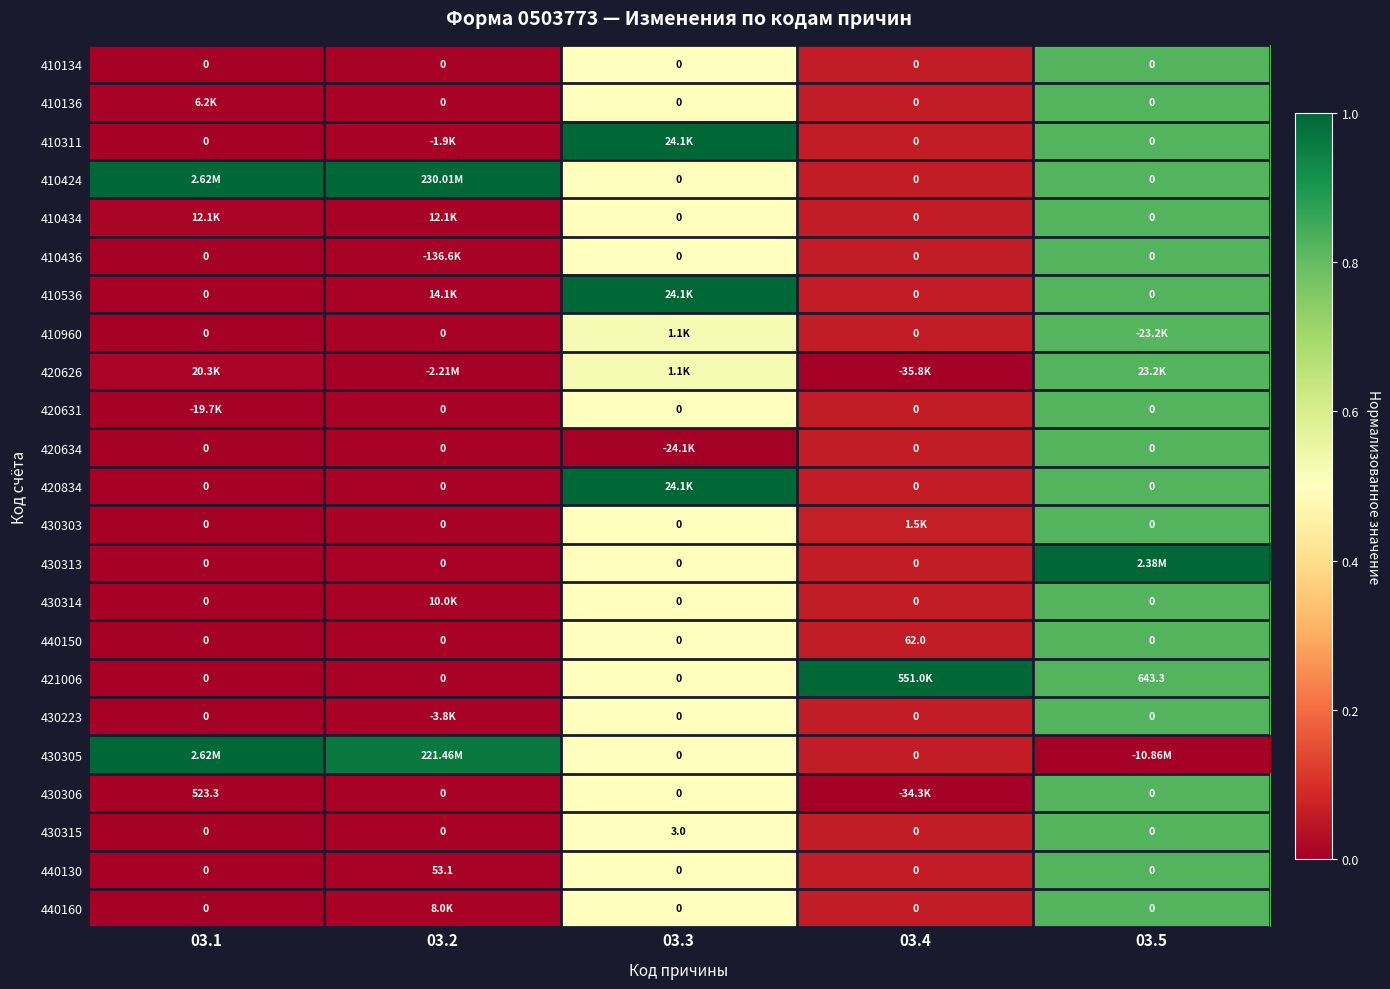

The value of 410424 at 03.2 is 1.0. True or false?

True